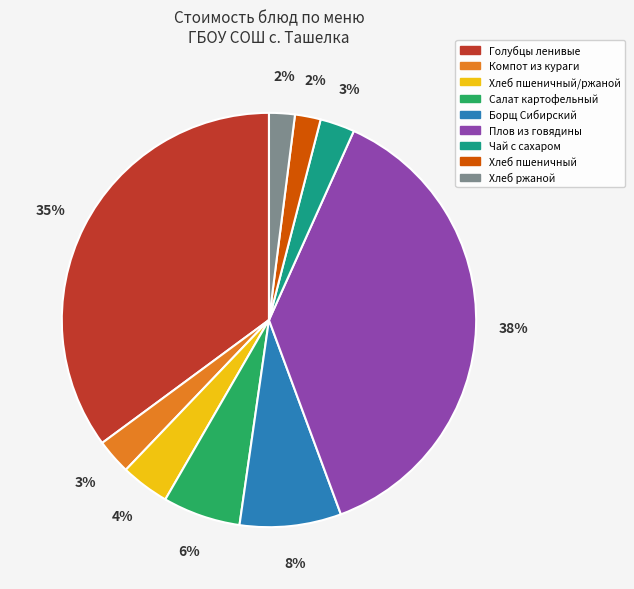

Is there a majority slice in this chart?

No